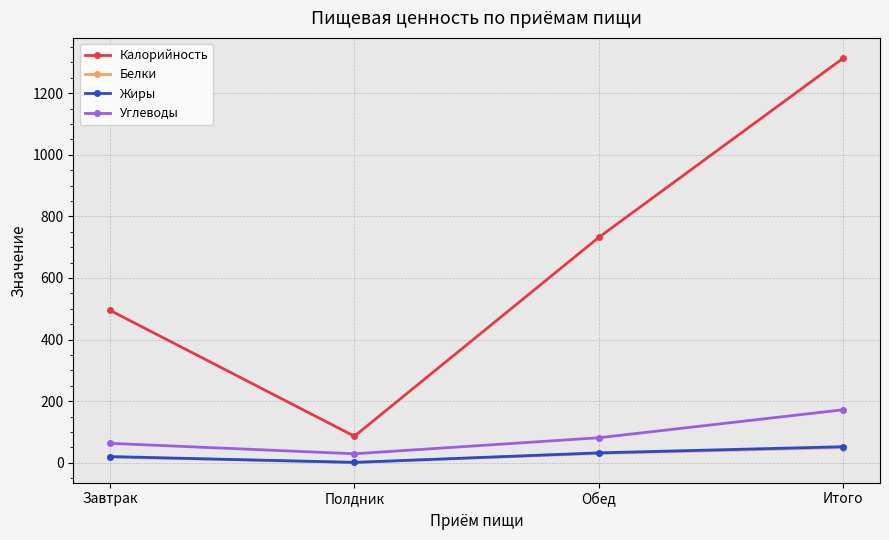

Which category has the lowest value in the Жиры series?

Полдник